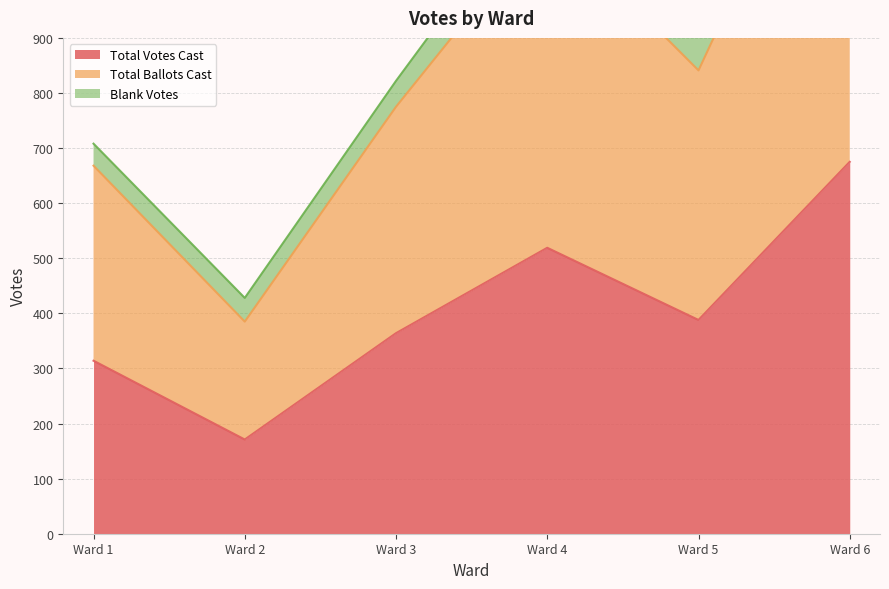

The value of Total Votes Cast at Ward 6 is 675. True or false?

True